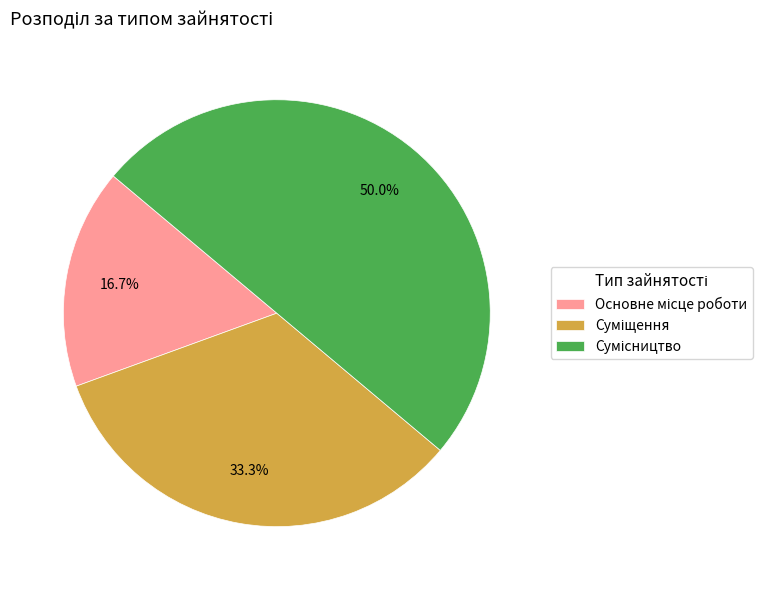

Combined, what portion of the pie is Суміщення and Сумісництво?

83.3%